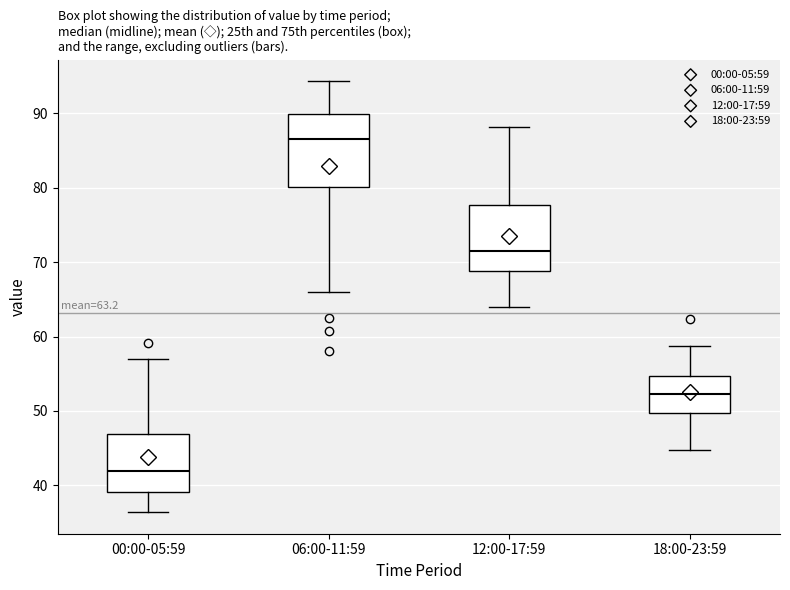

Which box has the lowest median line?

00:00-05:59